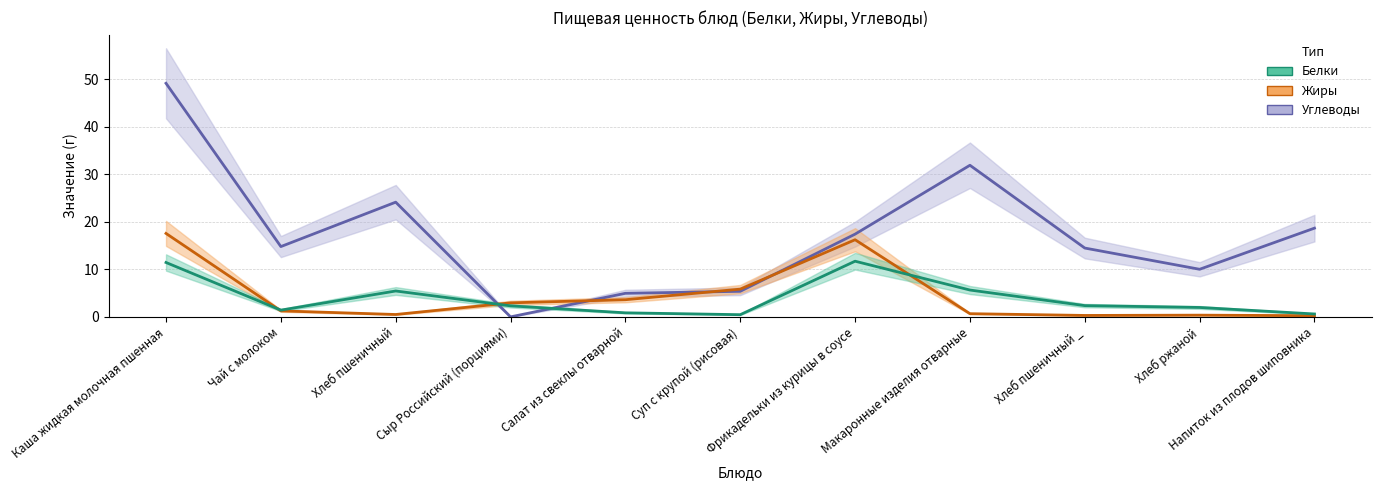

Is the value of Углеводы at Фрикадельки из курицы в соусе greater than the value of Жиры at Сыр Российский (порциями)?

Yes